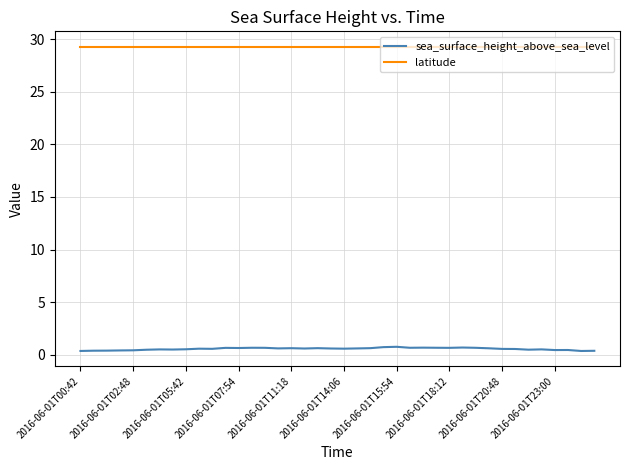

What is the maximum value shown in the chart?

29.3